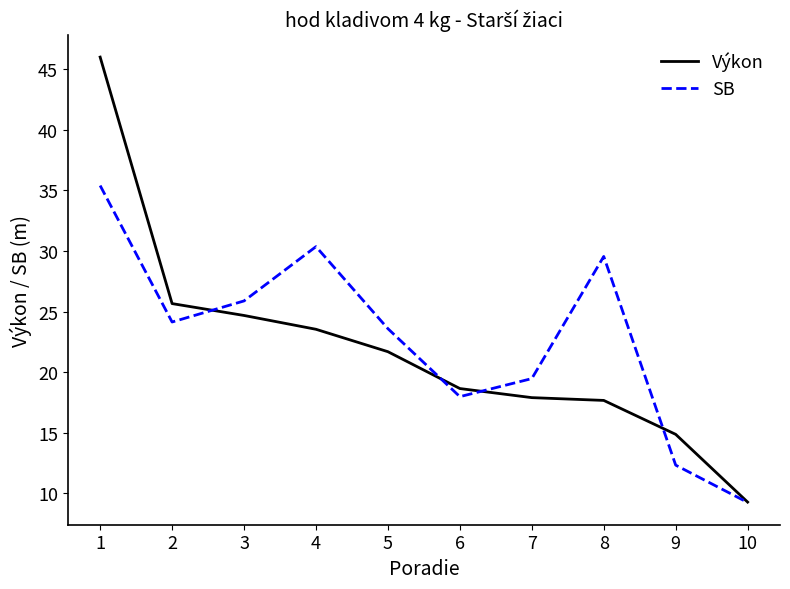

What is the approximate value of SB at 1?

35.4